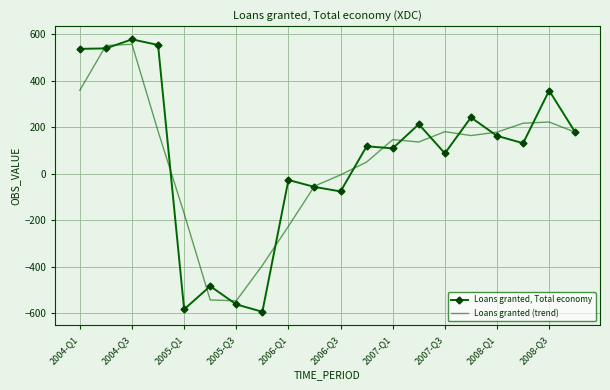

List the series in order of their peak value, highest first.

Loans granted, Total economy, Loans granted (trend)